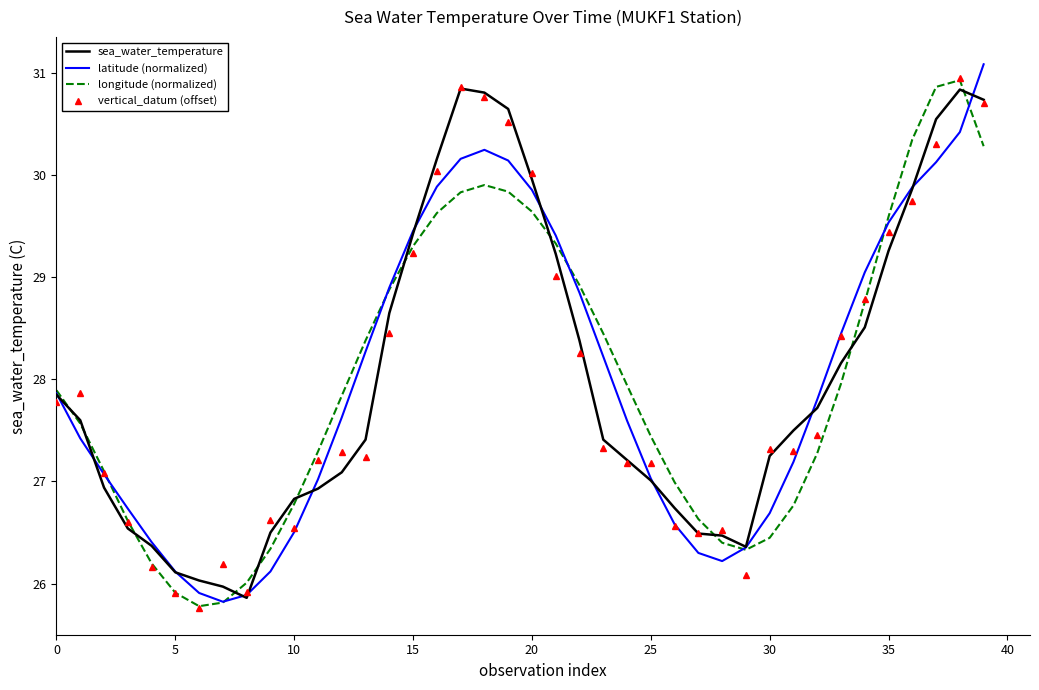

What is the maximum value shown in the chart?

31.1